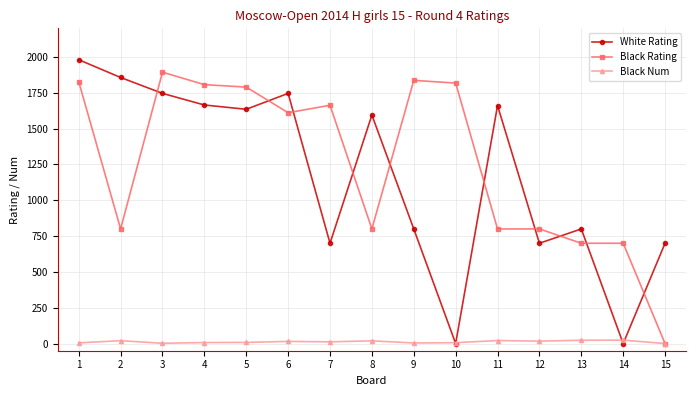

Where is the first local maximum for White Rating?

6